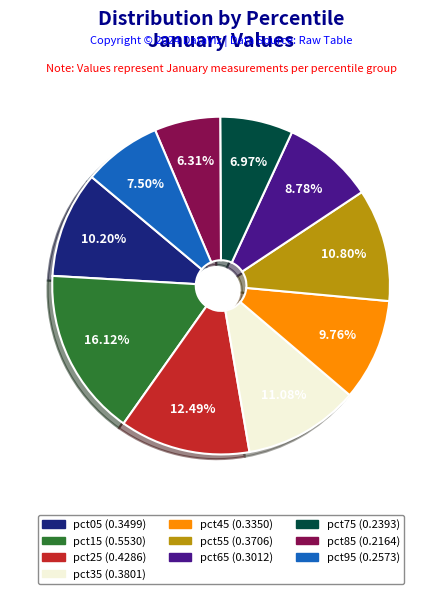

Is the sum of pct25 and pct55 greater than half?

No